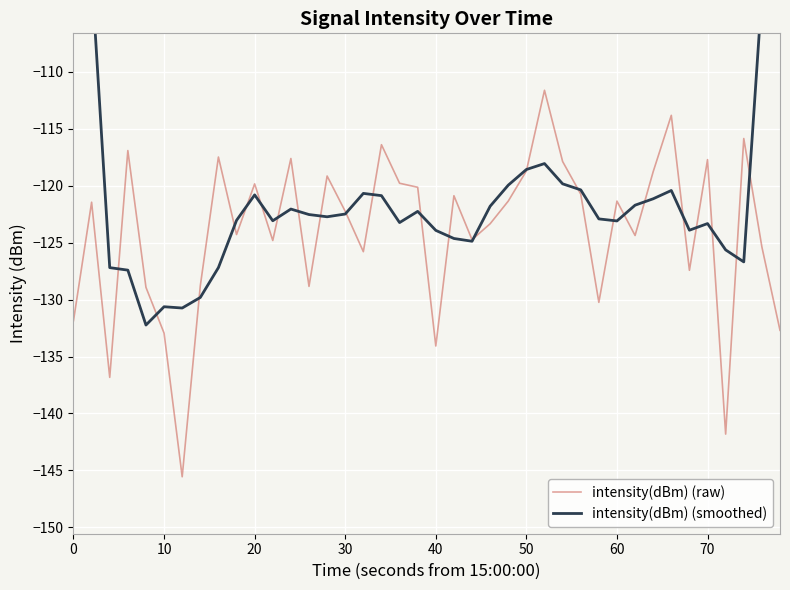

The intensity(dBm) (raw) series shows -131.9 at 0. True or false?

True